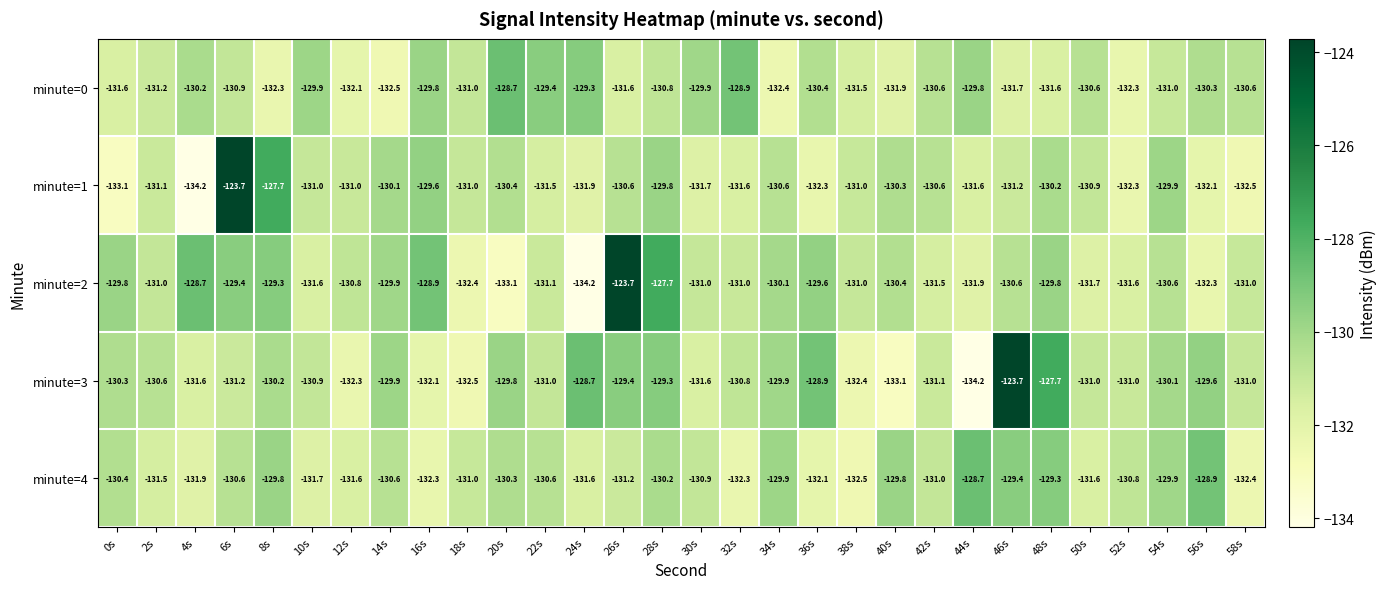

What value does the minute=0 series have at 54s?

-131.0